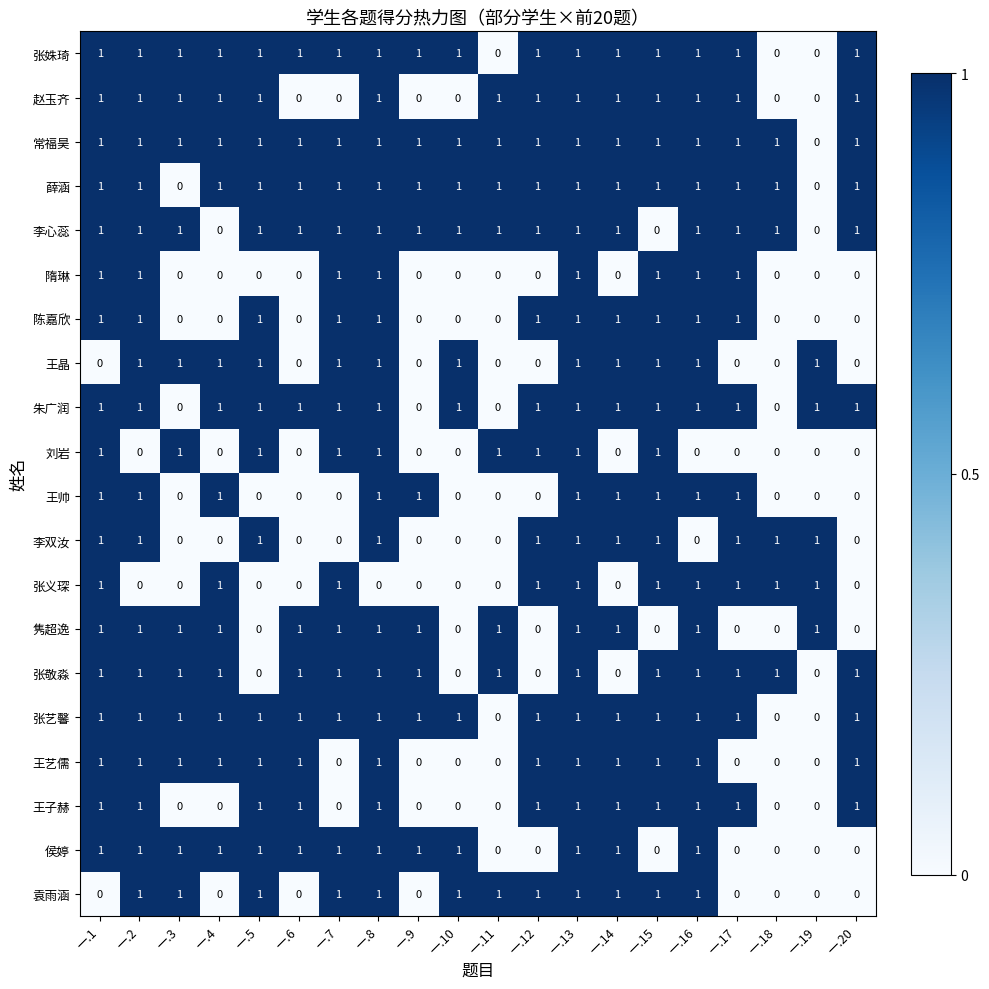

The value of 王帅 at 一.7 is 0. True or false?

True